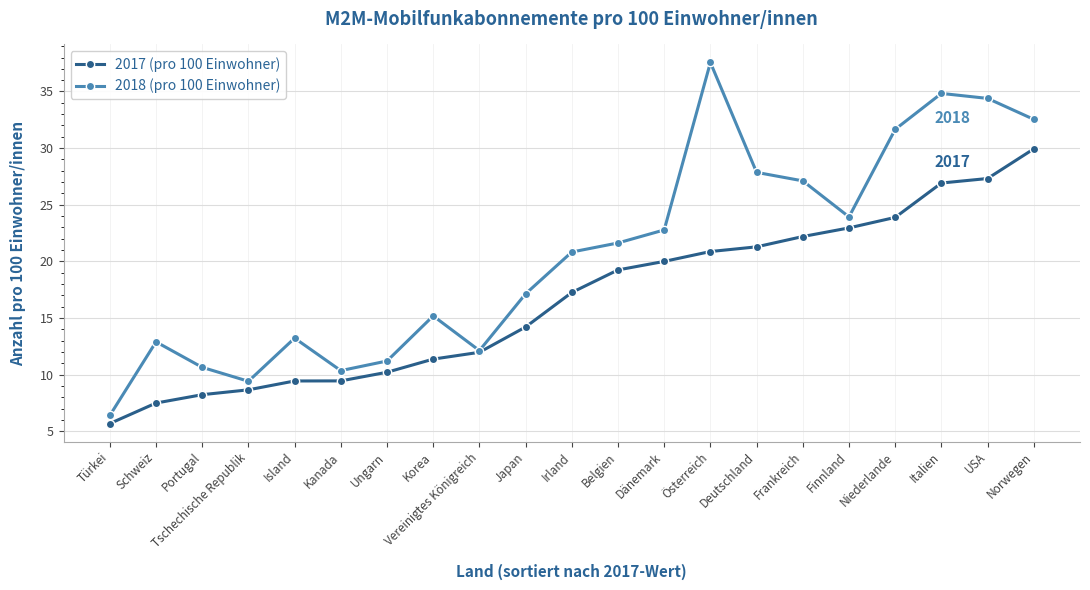

At Frankreich, list the series in order from smallest to largest.

2017 (pro 100 Einwohner), 2018 (pro 100 Einwohner)